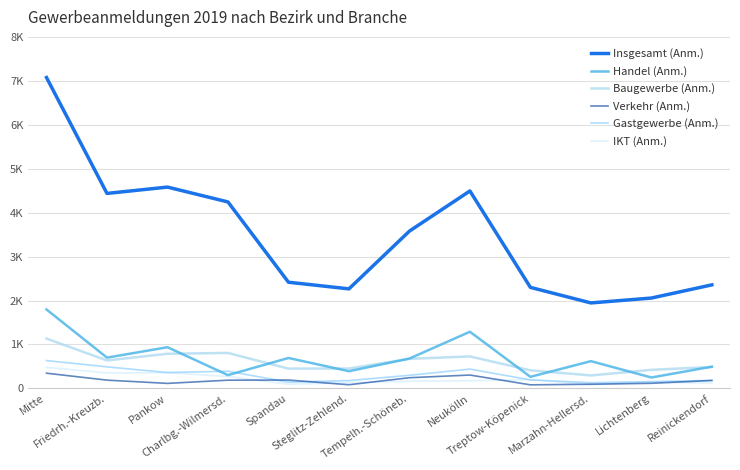

True or false: Baugewerbe (Anm.) and IKT (Anm.) cross at least once.

False